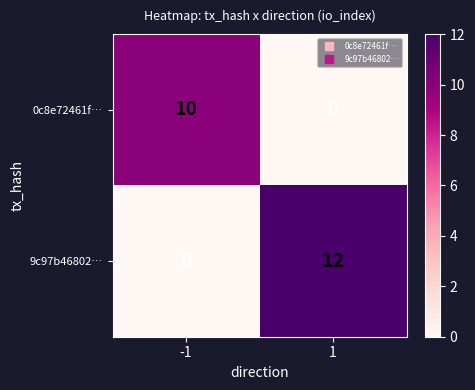

What is the sum of the 0c8e72461f… values at 1 and -1?

10